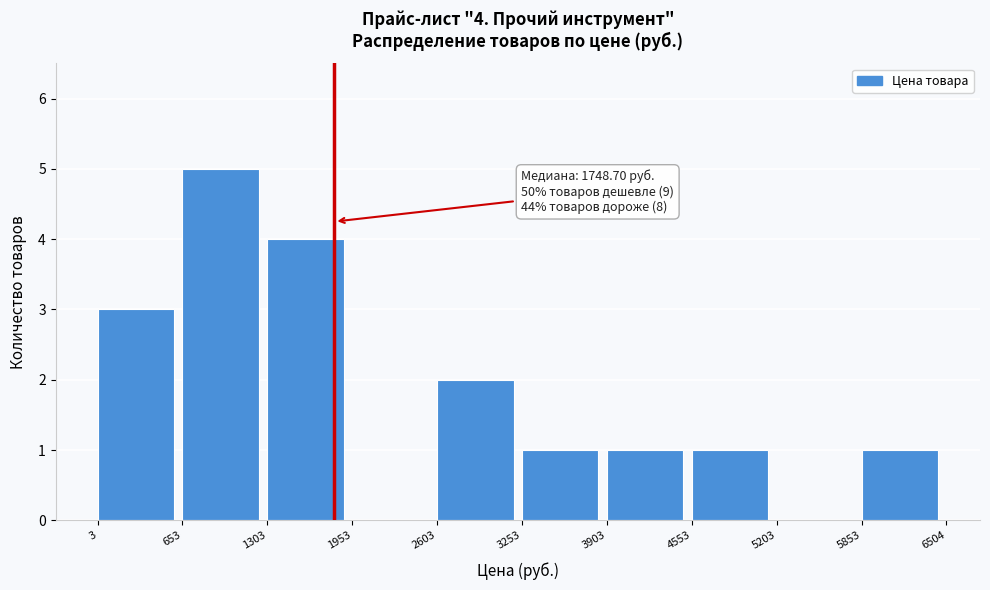

Over which range of the x-axis is the bar tallest?

653 to 1303